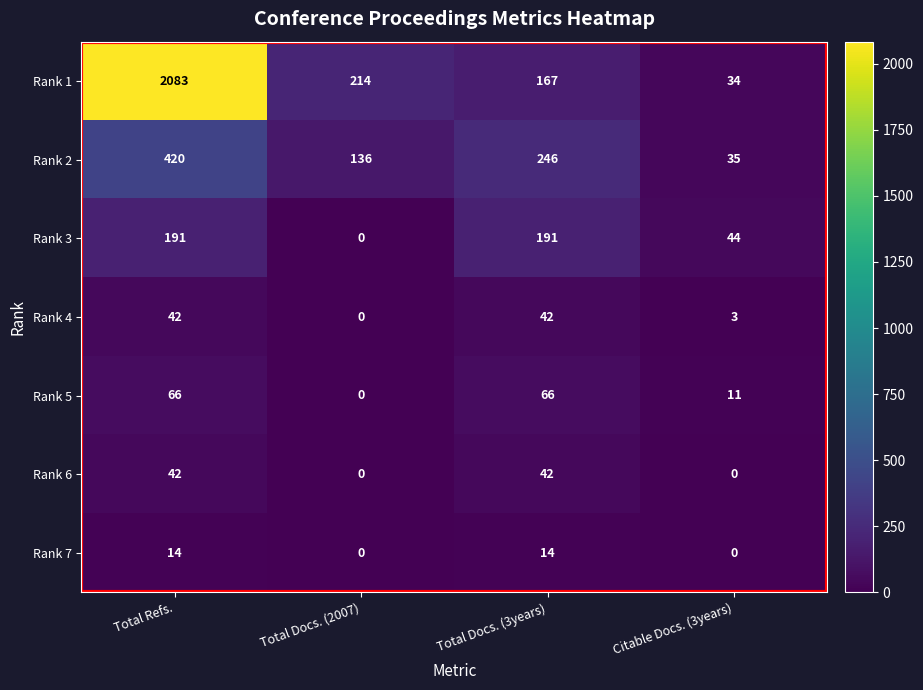

Rank the categories by Rank 2 value from lowest to highest.

Citable Docs. (3years), Total Docs. (2007), Total Docs. (3years), Total Refs.